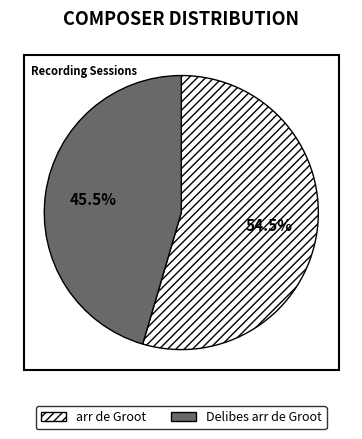

What is the majority slice?

arr de Groot